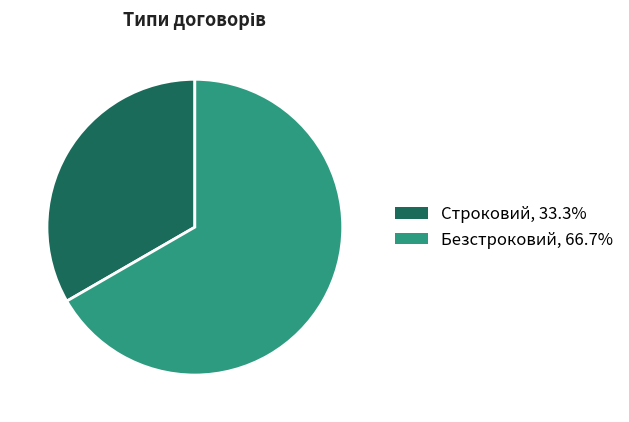

How many segments does this pie chart have?

2